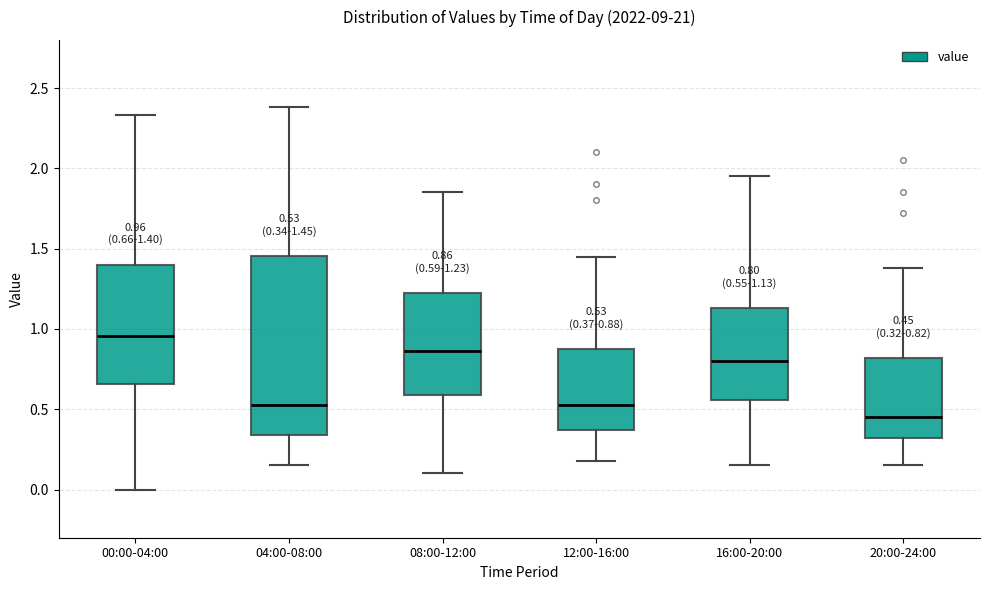

Which box is the tallest, from its lower edge to its upper edge?

04:00-08:00